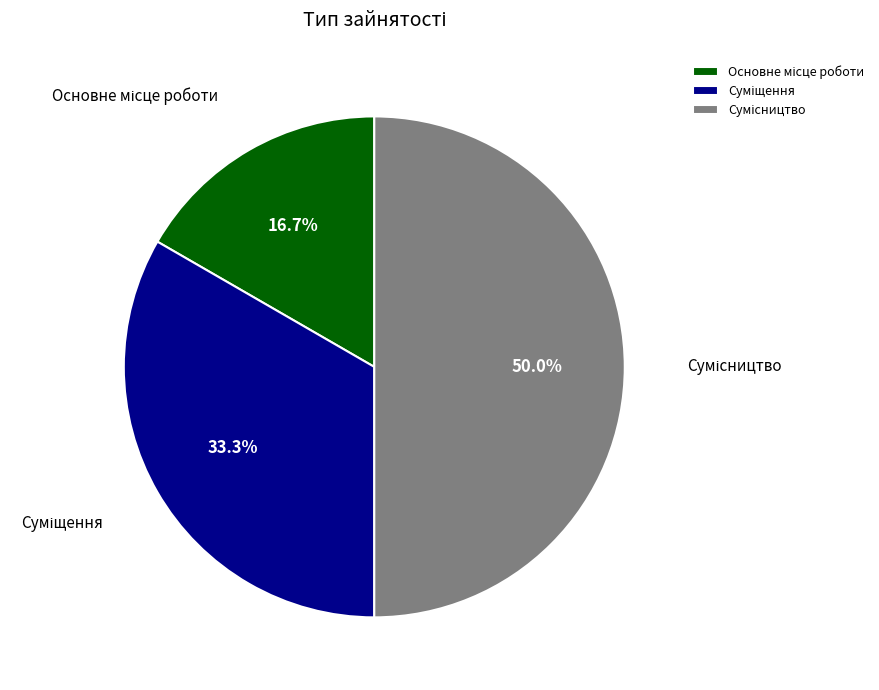

Count the number of slices in the pie.

3